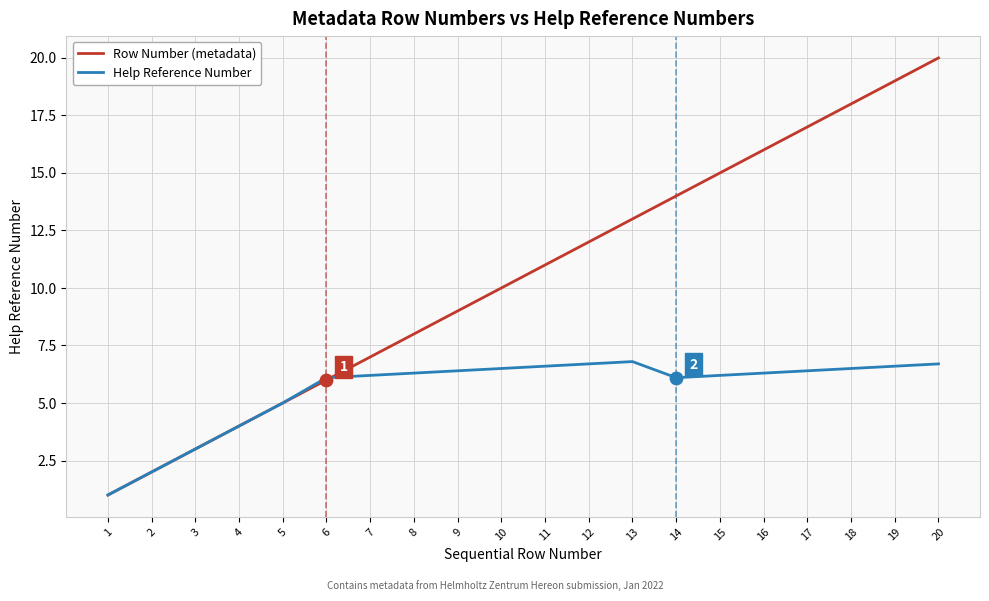

At which category is the sum across all series the highest?

20